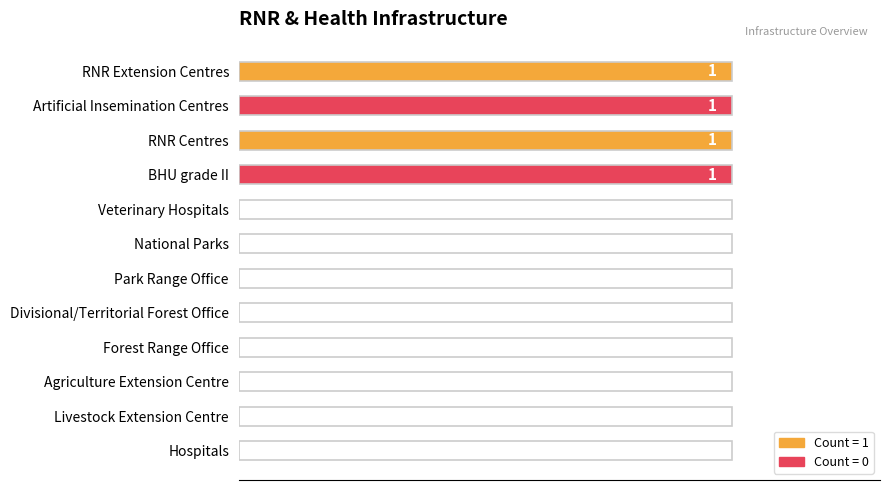

What is the sum of all values?

4